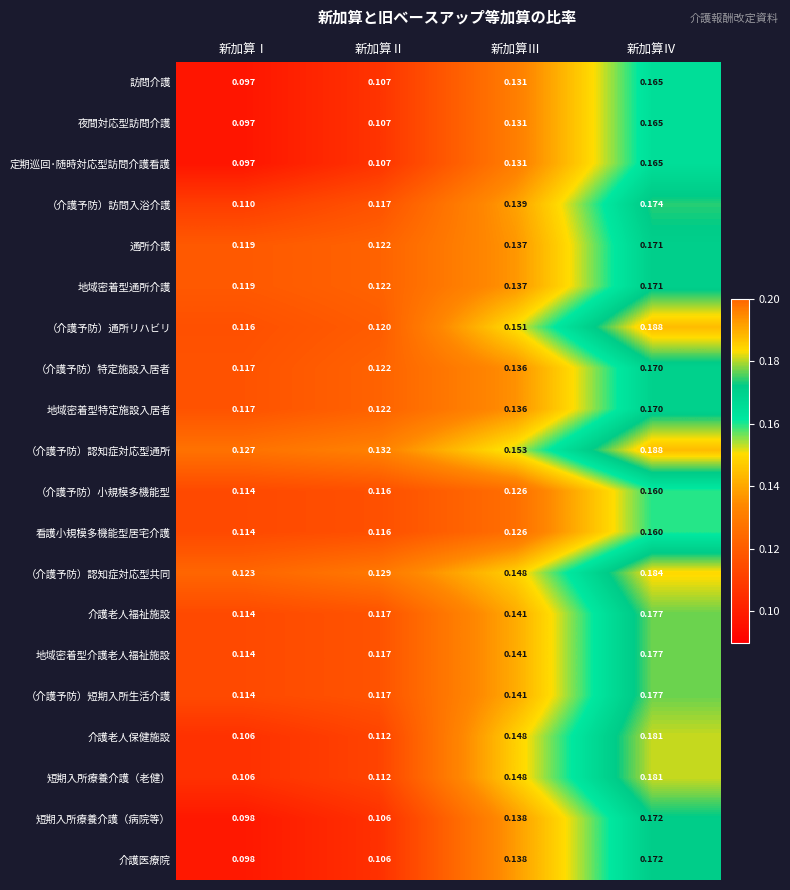

At which category is the sum across all series the highest?

新加算Ⅳ